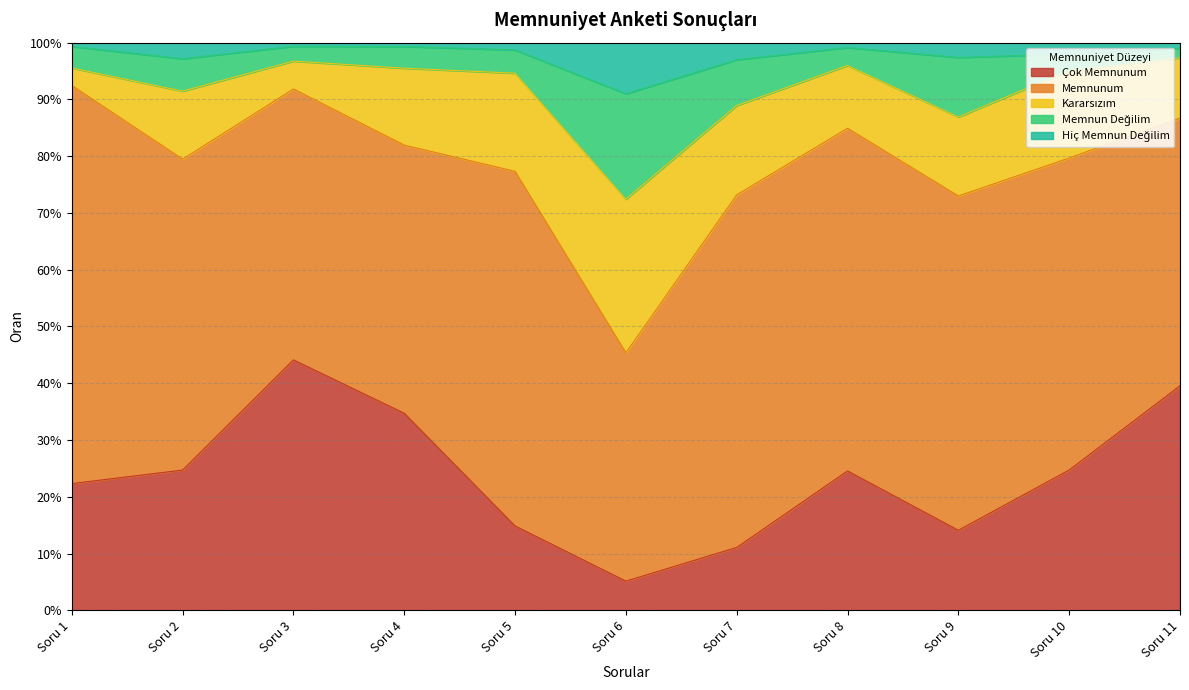

The value of Hiç Memnun Değilim at Soru 5 is 1.0. True or false?

True